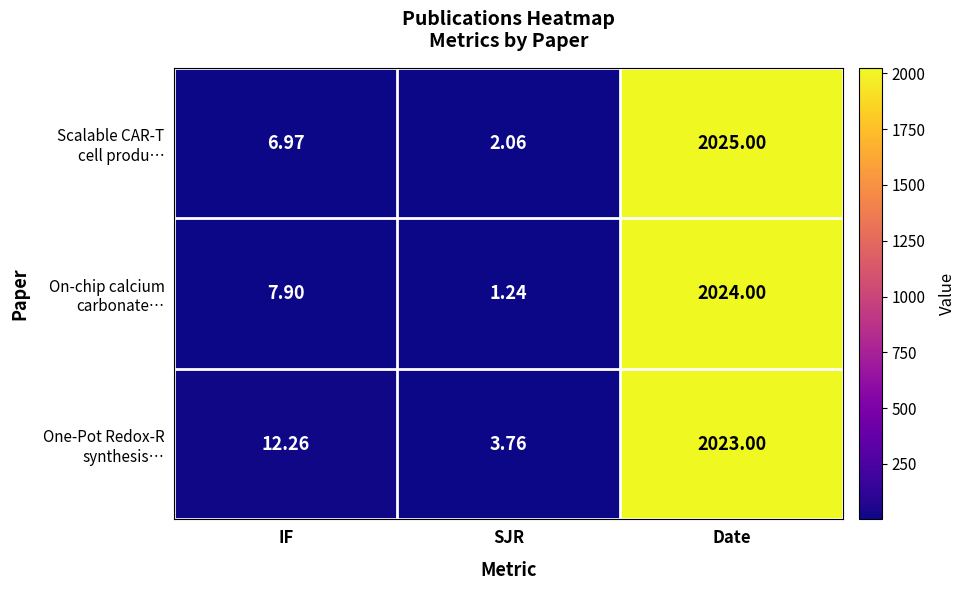

At which category is the sum across all series the highest?

Date